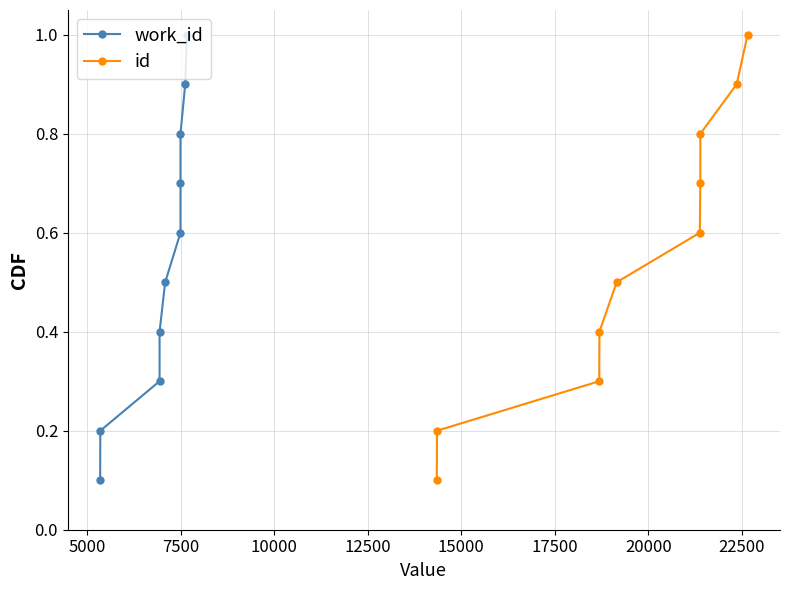

True or false: id has more than 2 interior local peaks.

False